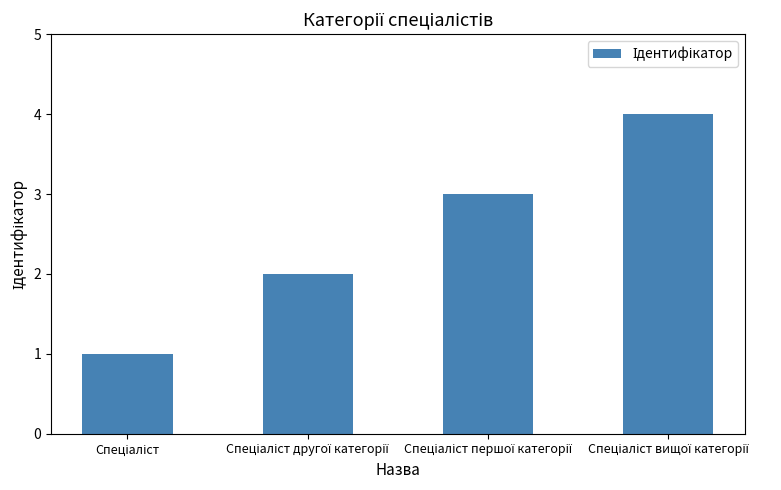

What is the smallest value displayed?

1